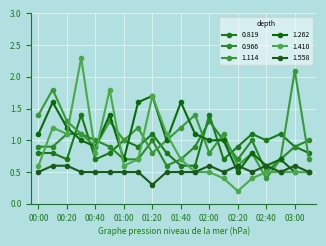

How many lines are shown in the chart?

6